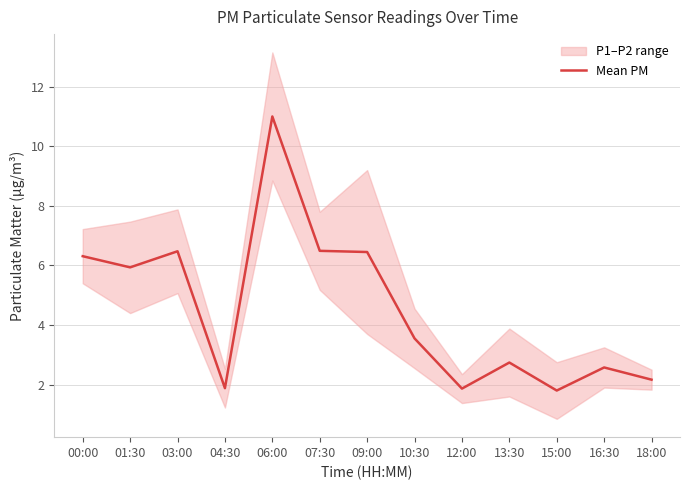

Is it true that the value at 12:00 is 3.0?

False